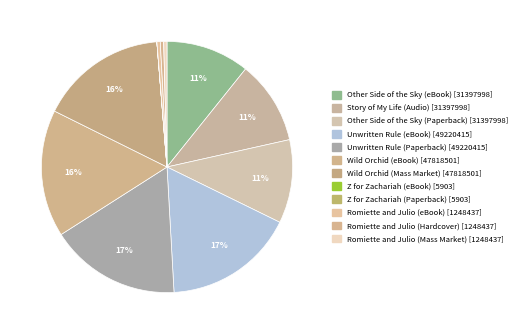

Count the number of slices in the pie.

12